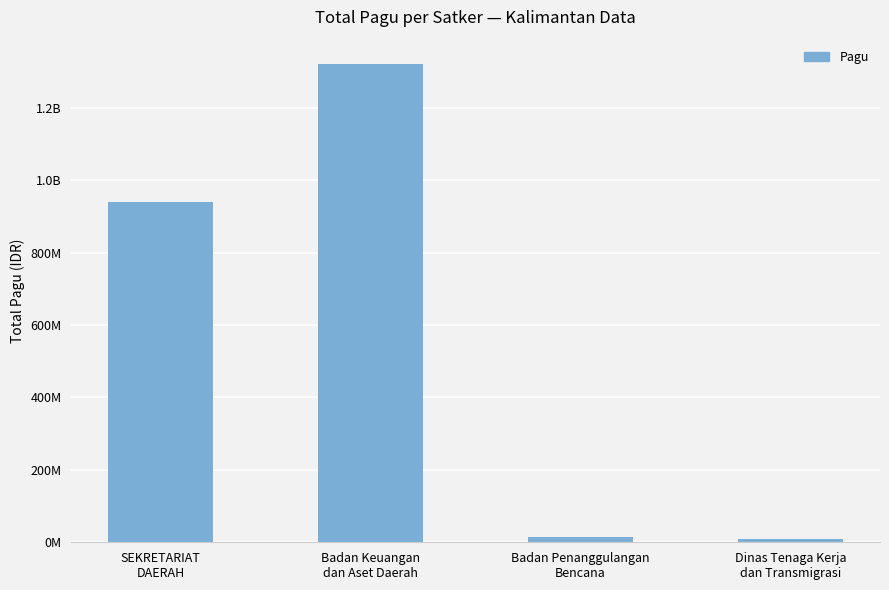

What is the label of the 3rd bar from the right?

Badan Keuangan
dan Aset Daerah